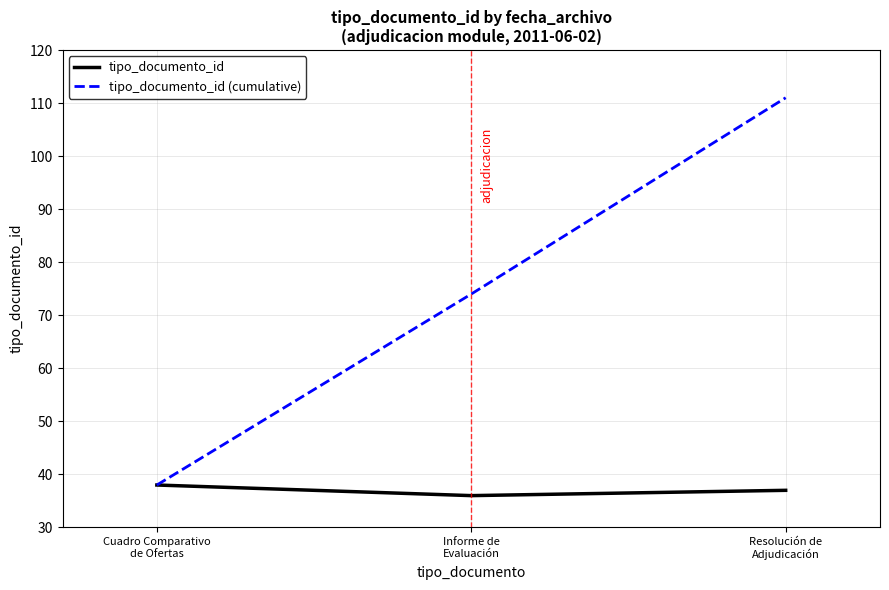

How many categories are shown in the chart?

3